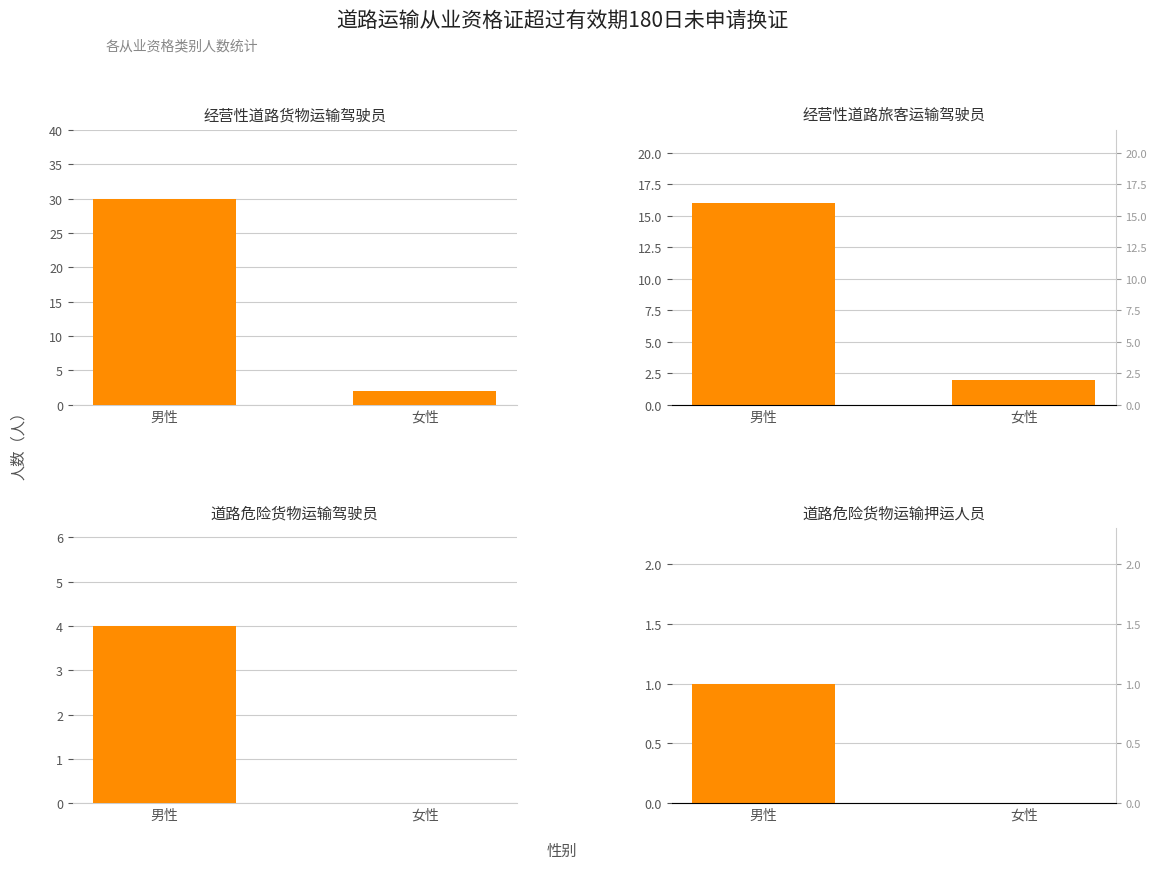

Which has a higher value, 女性 or 男性?

男性